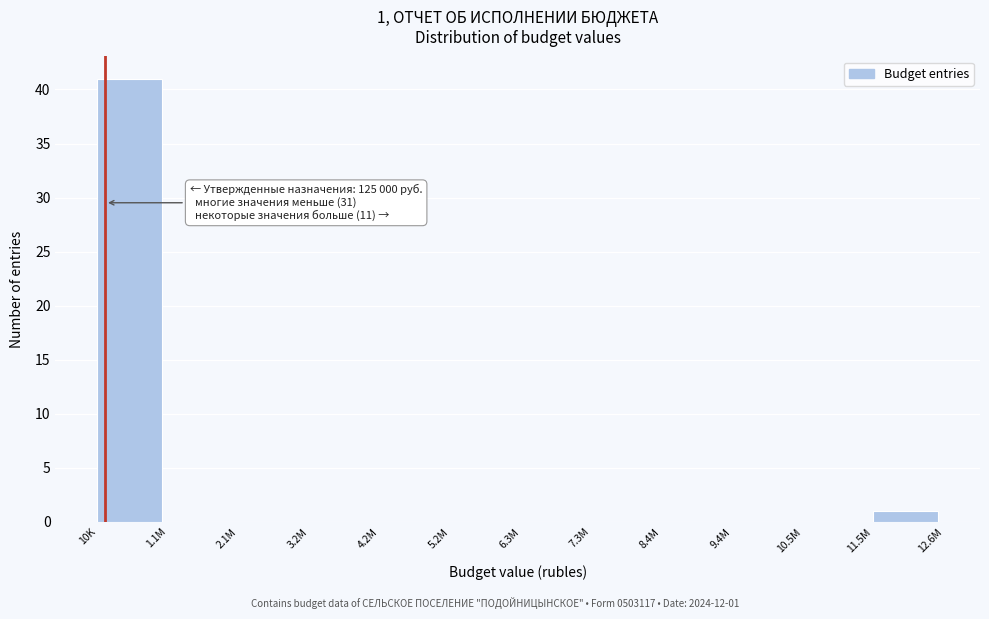

Reading right to left, transcribe all the data shown in this chart.

11.5M=1	10.5M=0	9.4M=0	8.4M=0	7.3M=0	6.3M=0	5.2M=0	4.2M=0	3.2M=0	2.1M=0	1.1M=0	10K=41